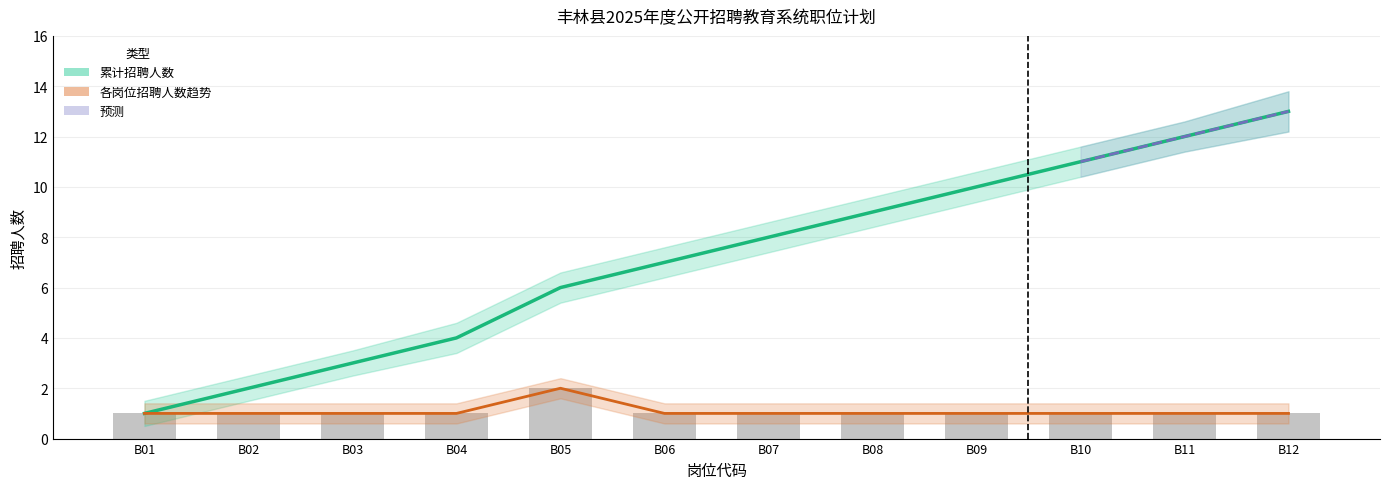

How many data points does each series have?

12